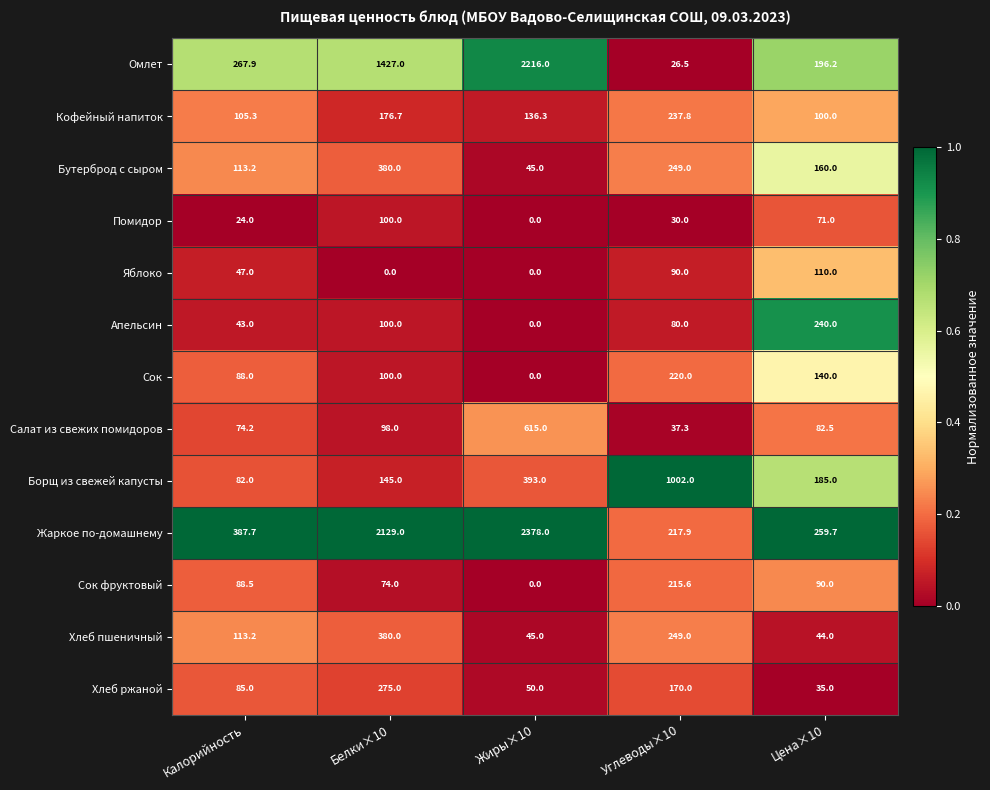

What is the difference between the maximum and minimum values in the Хлеб ржаной series?

240.0